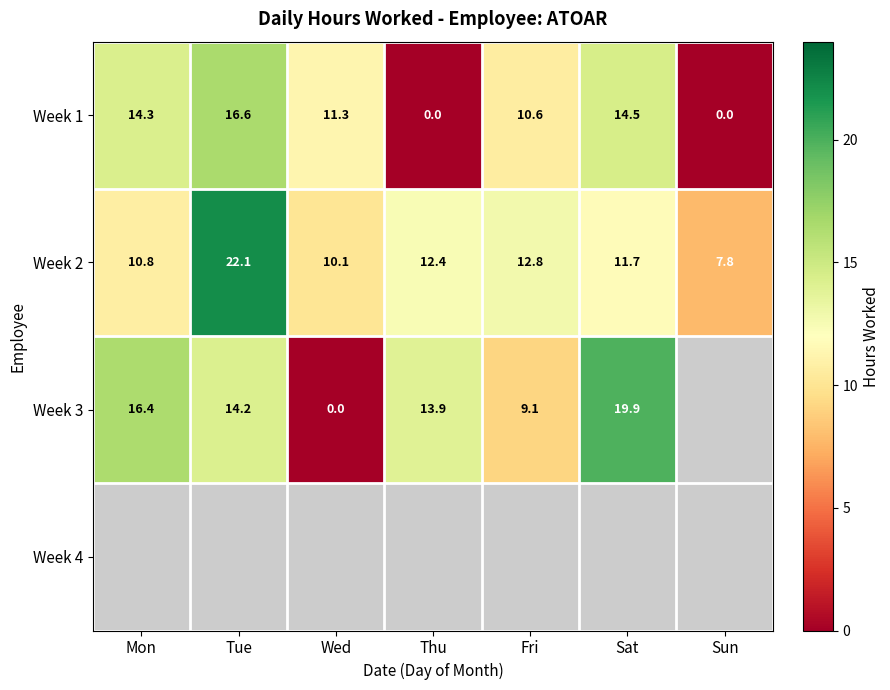

The value of Week 1 at Tue is 16.6. True or false?

True